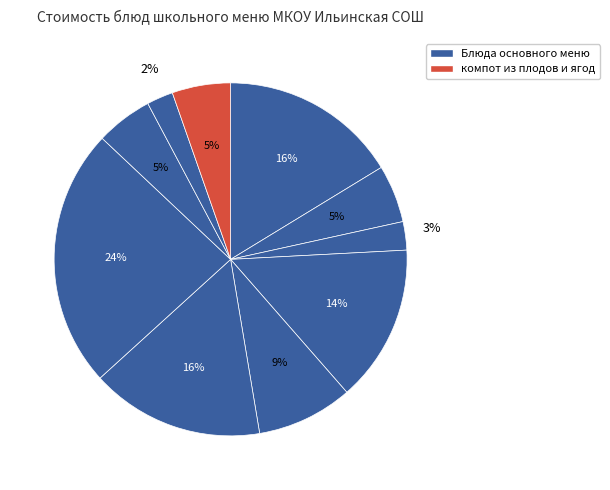

How many segments does this pie chart have?

10